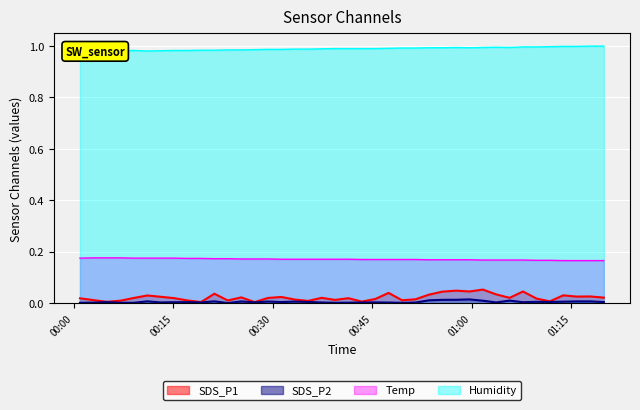

True or false: Temp has more than 0 interior local peaks.

False